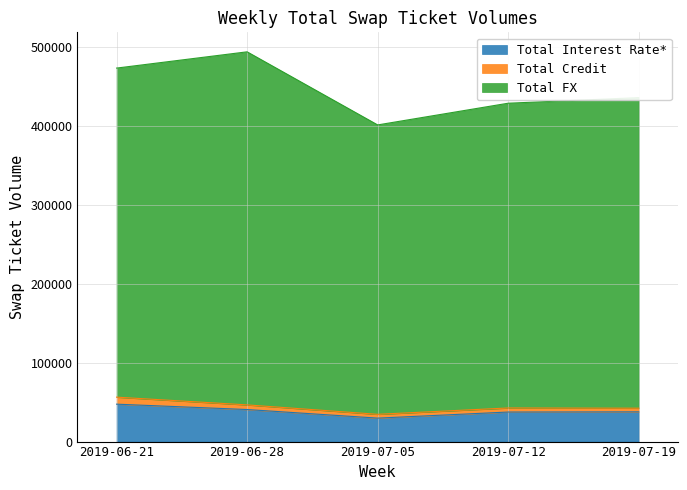

Which series has the largest total across all categories?

Total FX